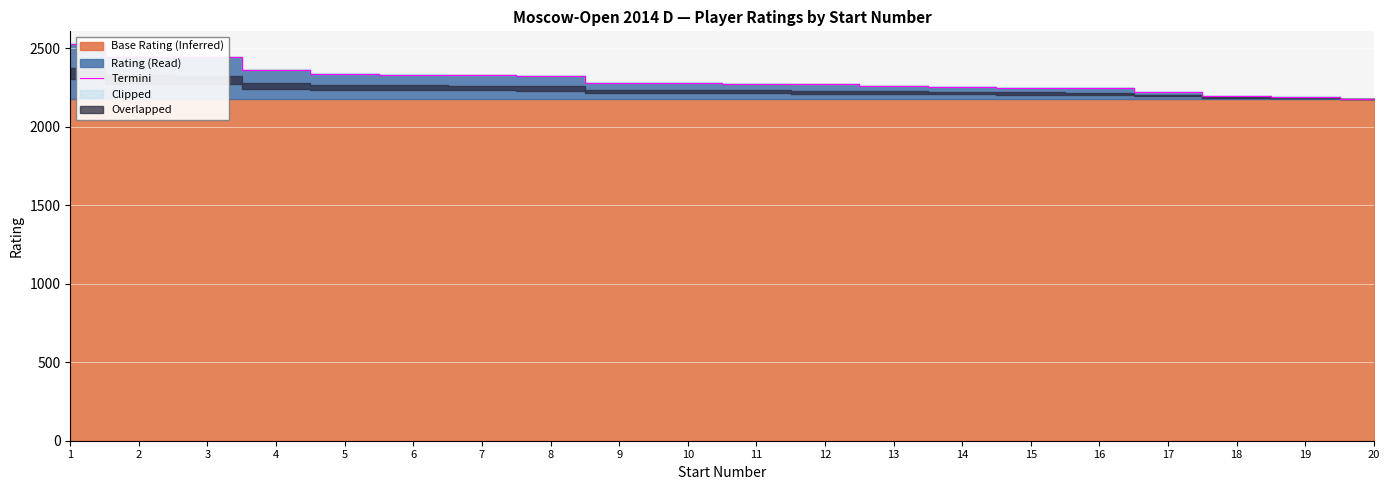

At which label does the data first exceed 2278?

1